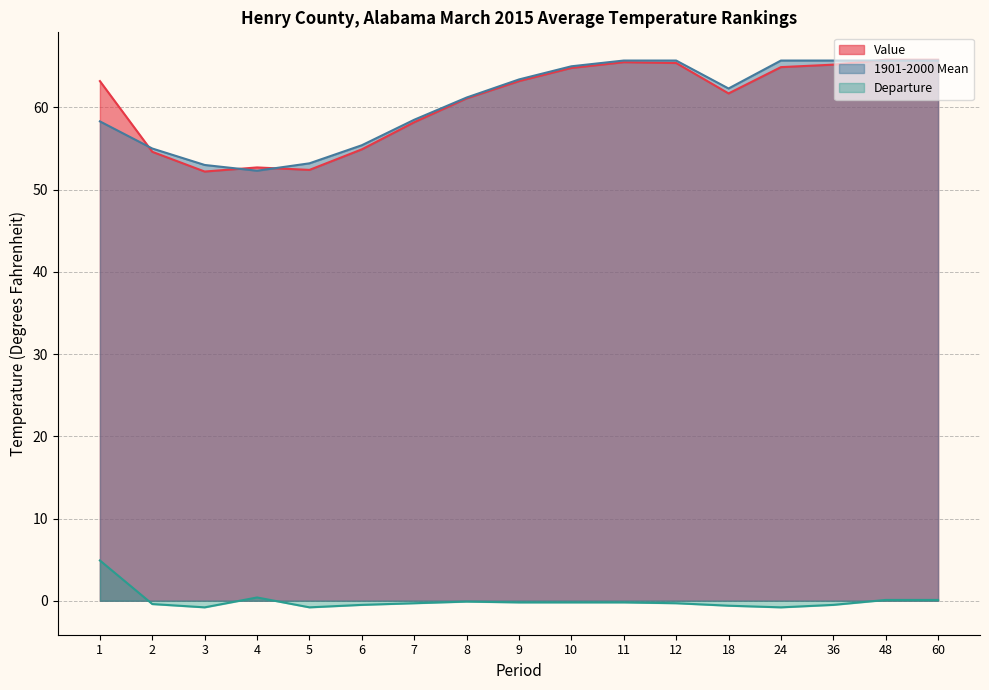

List the labels in order of Departure value, largest first.

1, 4, 48, 60, 8, 9, 10, 11, 7, 12, 2, 6, 36, 18, 3, 5, 24